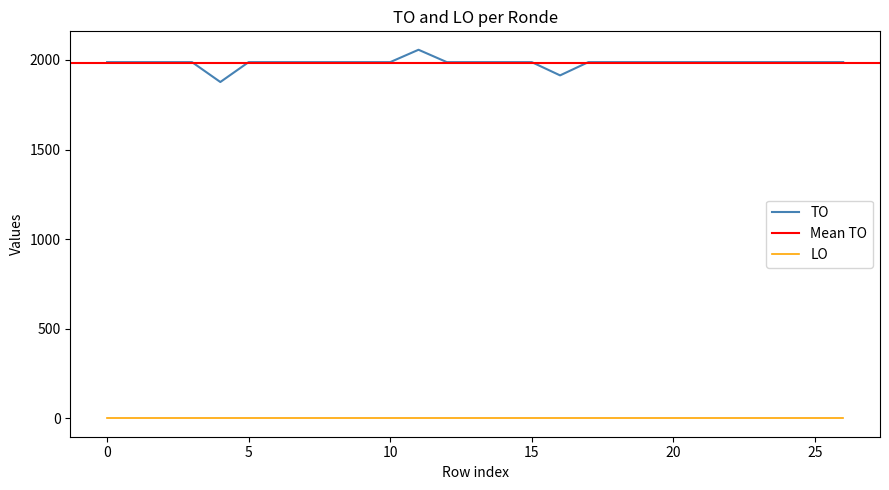

The value at 2023 1ste aanpassing ontwerp is 2991. True or false?

False